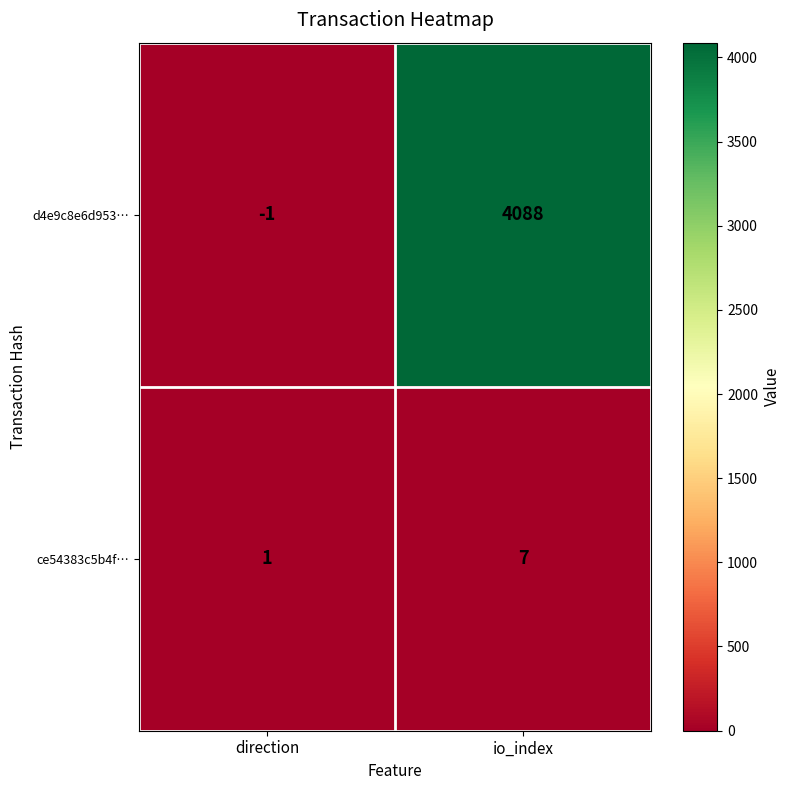

Reading left to right, extract all data points from this chart.

d4e9c8e6d953…: -1	4088
ce54383c5b4f…: 1	7